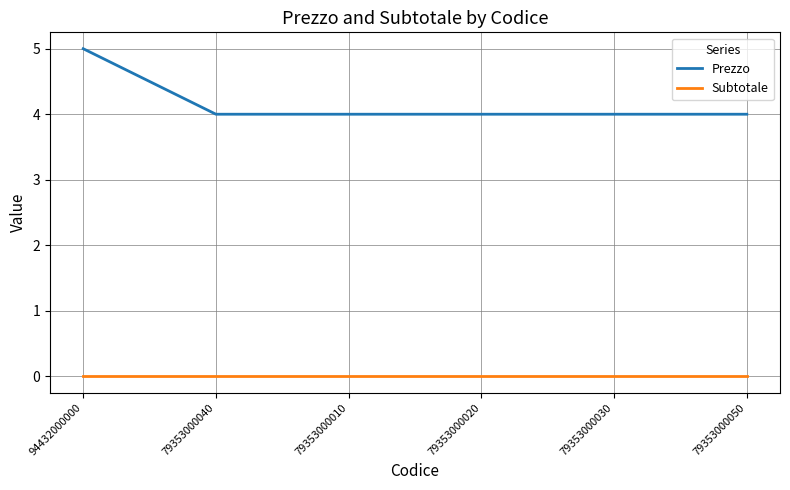

True or false: Prezzo and Subtotale cross at least once.

False